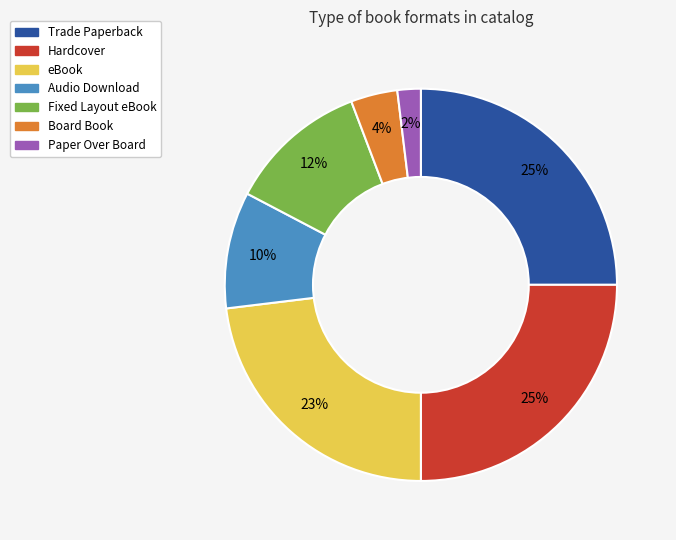

Combined, do Audio Download and eBook account for over 50%?

No